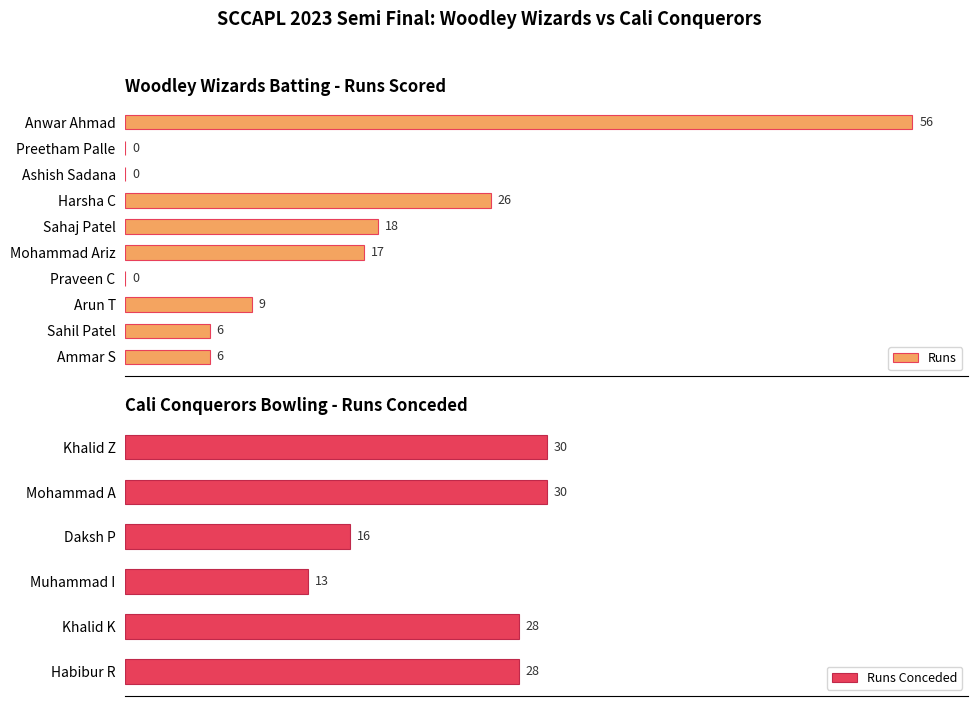

What is the label of the 10th bar from the left?

Ammar S